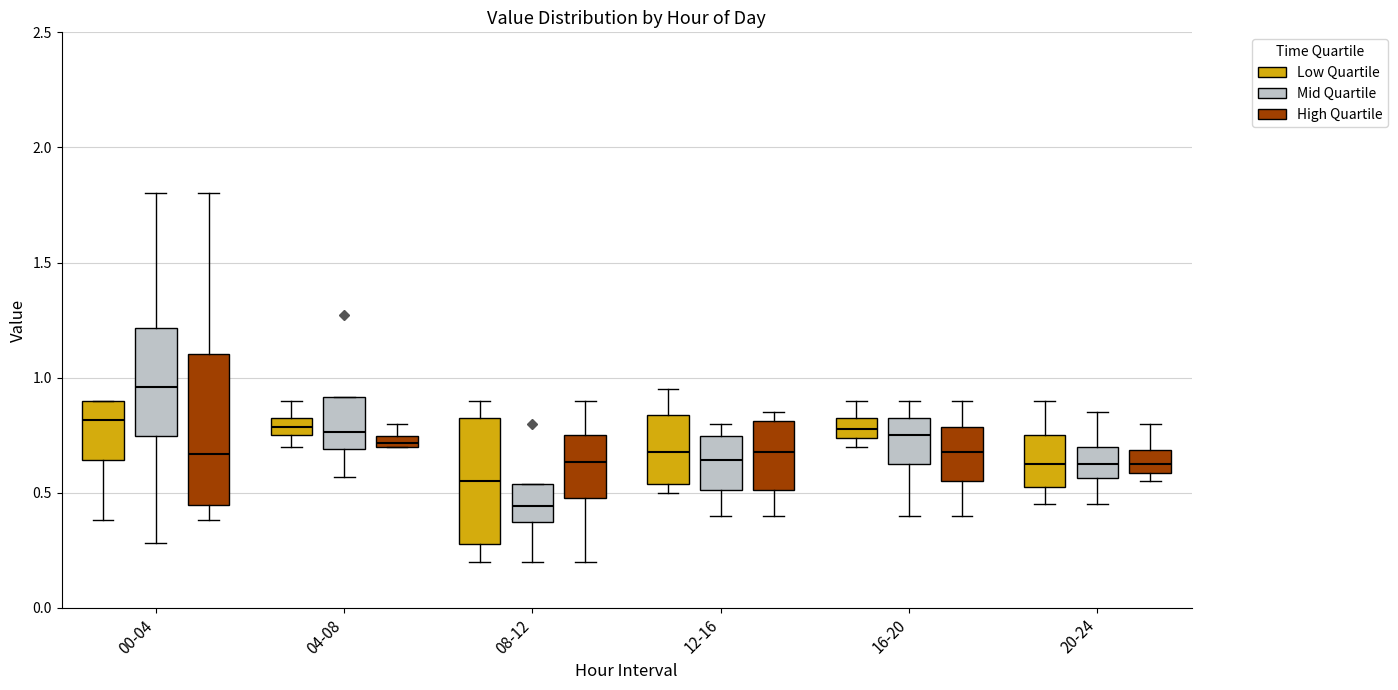

Where is the upper edge of the box for 08-12 (Mid Quartile) on the y-axis? The values are not printed on the chart, so give them approximately, as read against the axis.

0.55